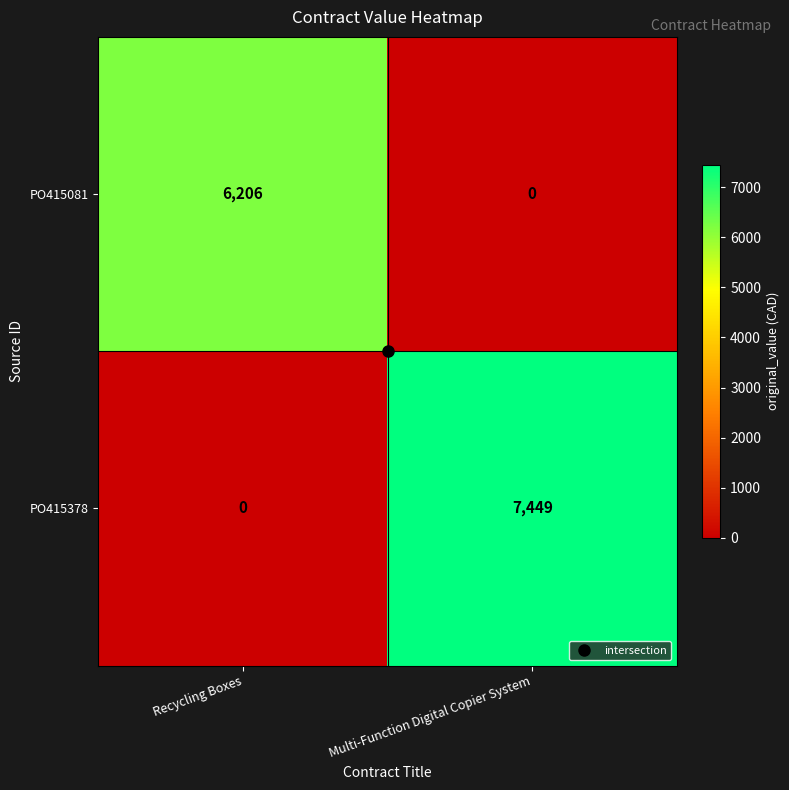

What value does the PO415378 series have at Multi-Function Digital Copier System?

7449